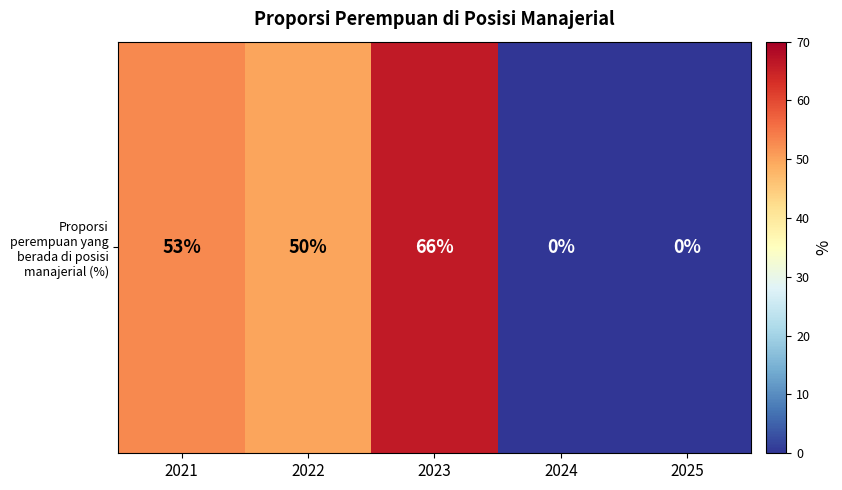

Reading right to left, transcribe all the data shown in this chart.

0	0	66	50	53